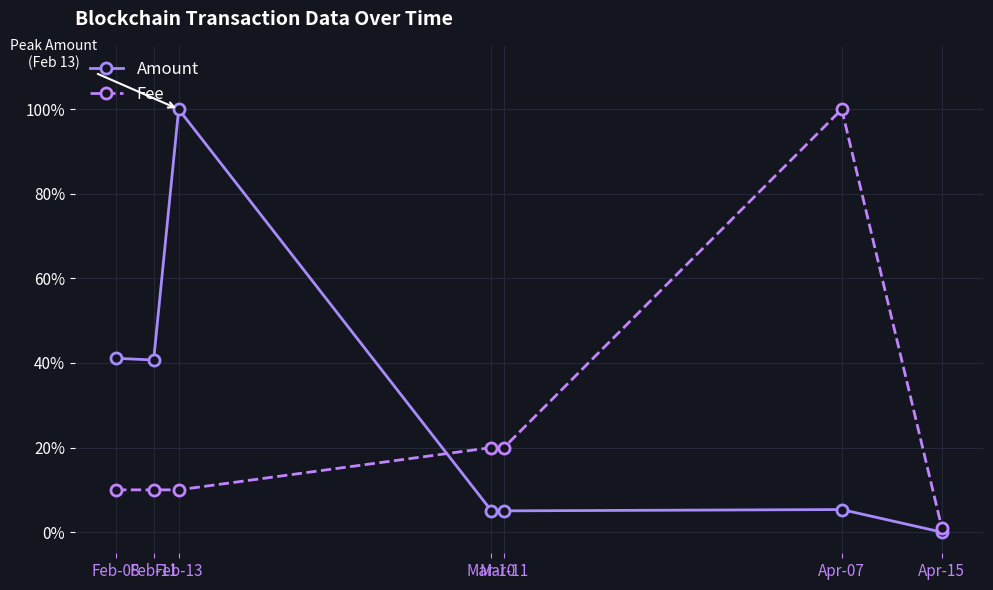

List the series in order of their overall mean, lowest first.

Fee, Amount